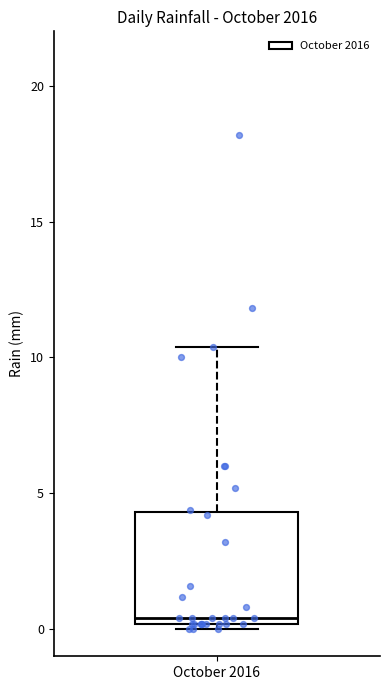

Read this box plot against the y-axis: the position of the median line, the range covered by the box, and the ends of both whiskers. The values are not printed on the chart, so give them approximately, as read against the axis.

median 0.5, box 0.0 to 4.5, whiskers 0.0 (just below the box's lower edge) to 10.5